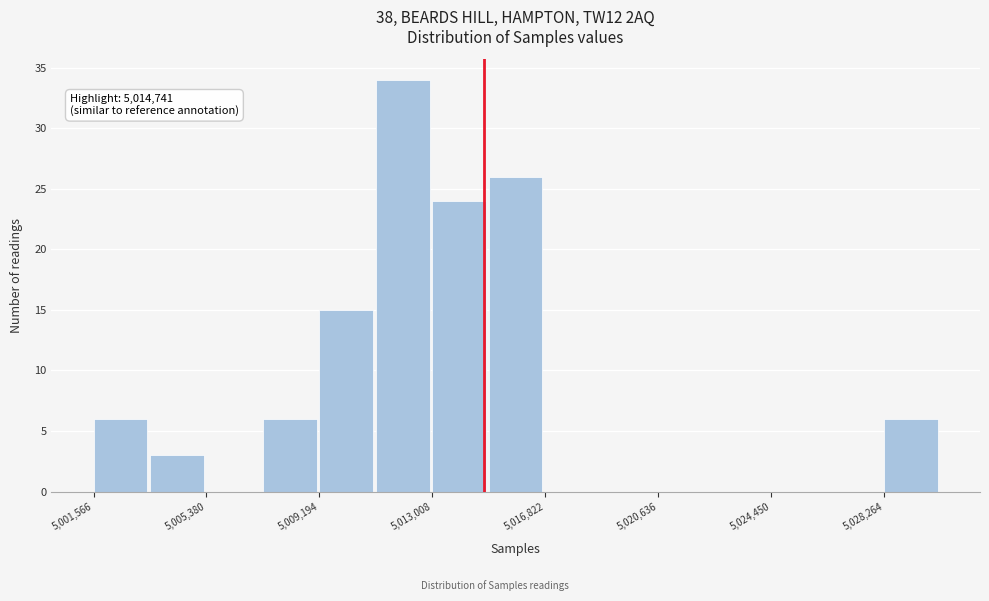

Read against the x-axis, roughly where is the centre of the tallest bar?

5012000